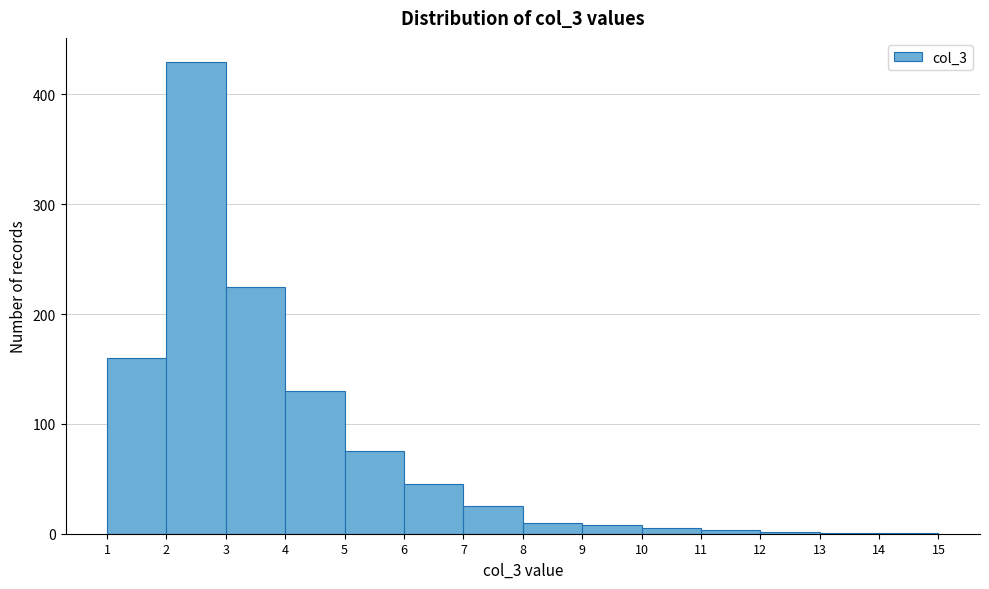

Reading left to right, list every bar in this chart as the range it spans on the x-axis followed by its height. The values are not printed on the chart, so give them approximately, as read against the axis.

1 to 2: 160
2 to 3: 430
3 to 4: 230
4 to 5: 130
5 to 6: 80
6 to 7: 50
7 to 8: 30
8 to 9: 10
9 to 10: under 10
10 to 11: under 10
11 to 12: under 10
12 to 13: under 10
13 to 14: under 10
14 to 15: under 10